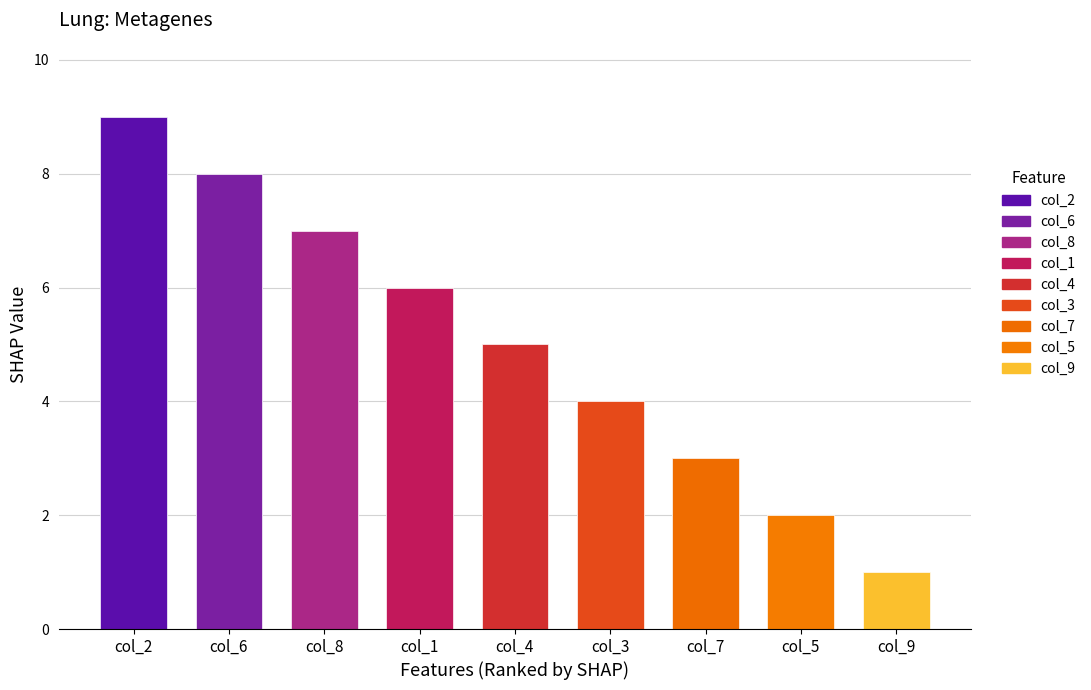

Are the bars horizontal?

No